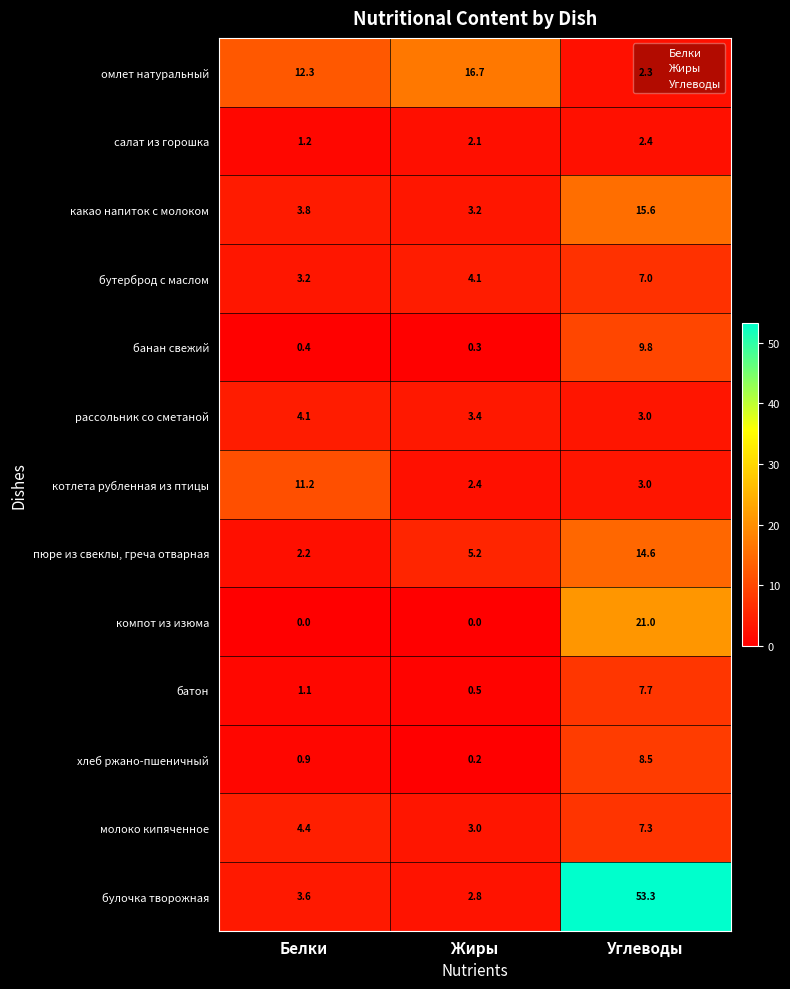

Which series has the largest range (max minus min)?

булочка творожная